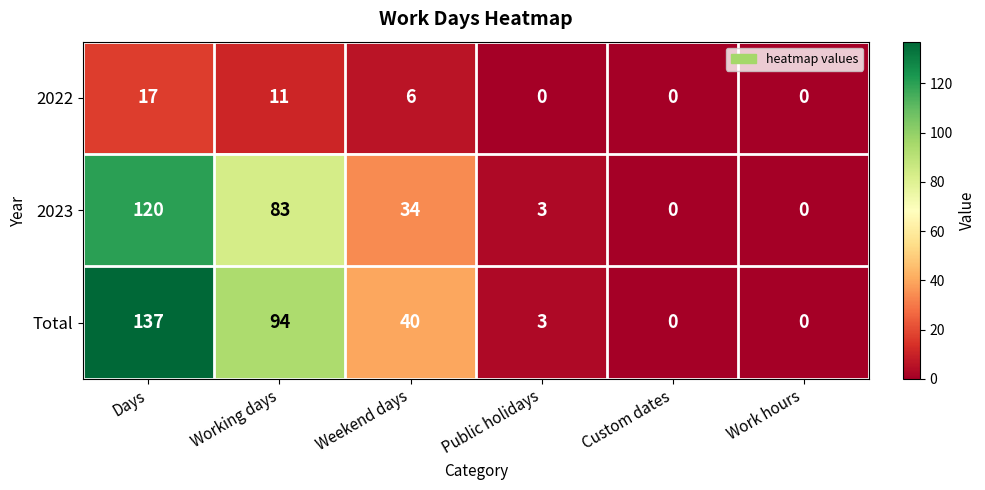

What is the difference between the maximum and minimum values in the 2023 series?

120